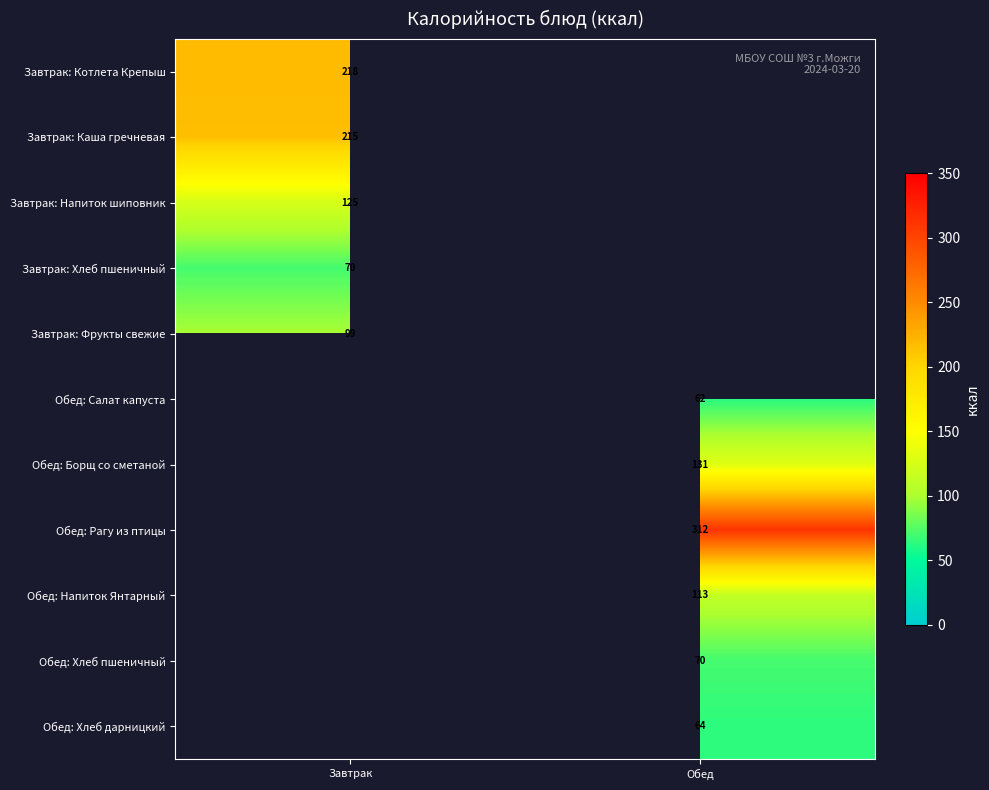

Is the value of Завтрак: Напиток шиповник at Завтрак greater than the value of Завтрак: Фрукты свежие at Завтрак?

Yes